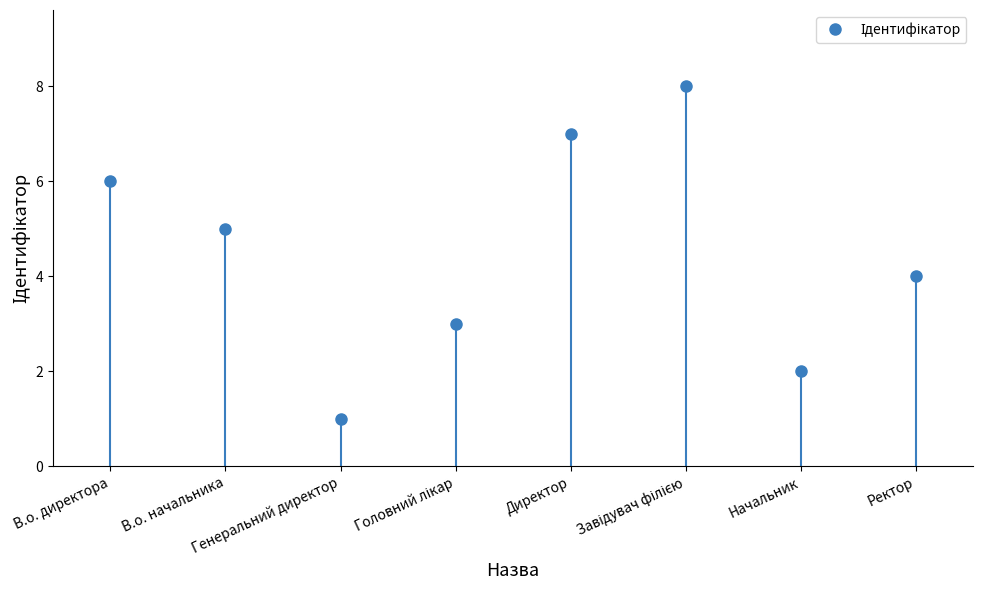

Reading left to right, what are all the values shown in this chart?

6	5	1	3	7	8	2	4